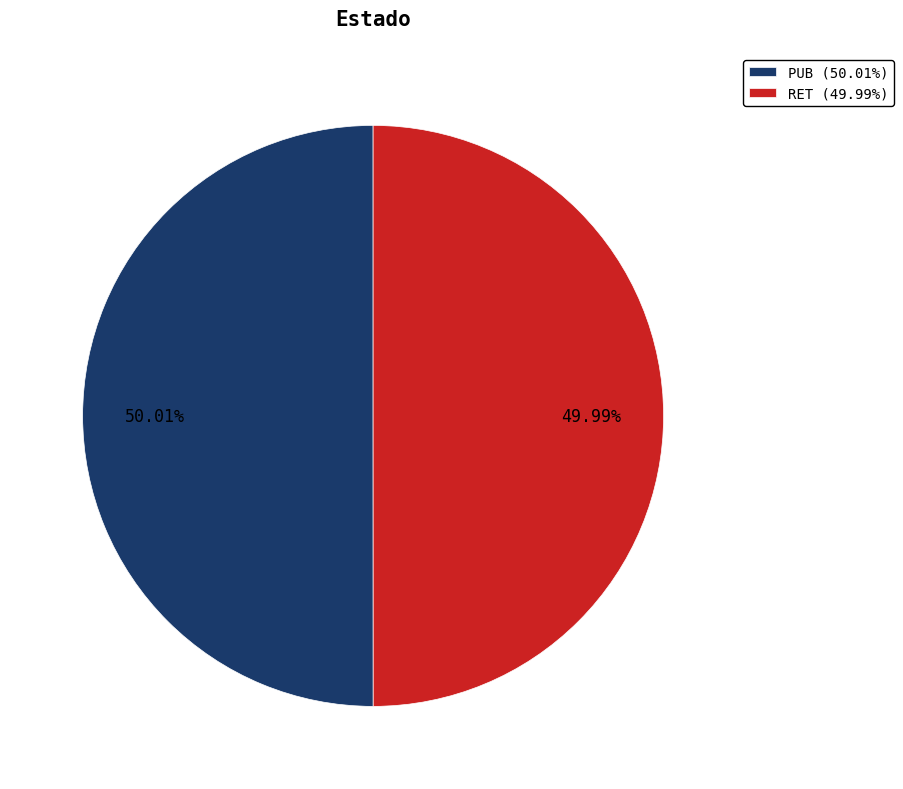

Is it true that PUB is 56% of the pie?

False